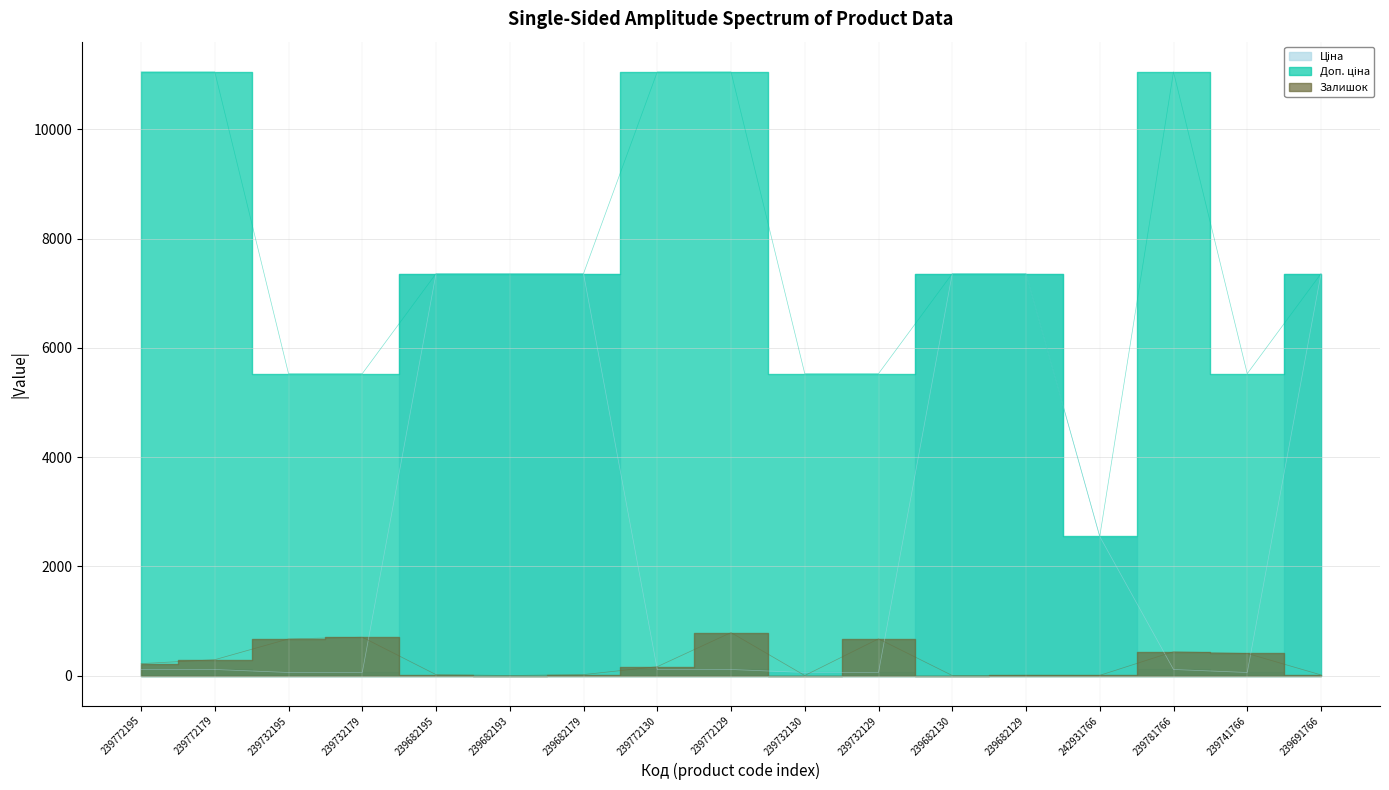

What is the value of the Залишок point at the 1st from the left?

218.0